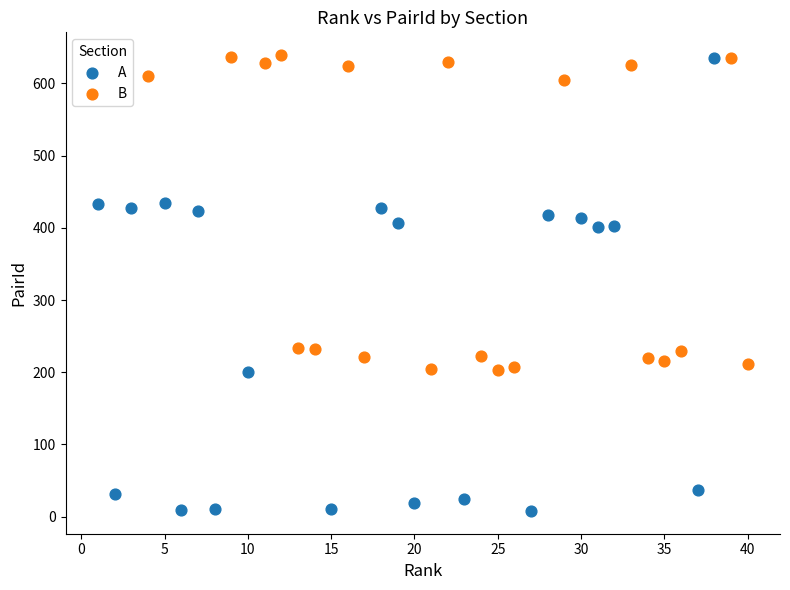

Which series reaches the minimum Y coordinate?

A